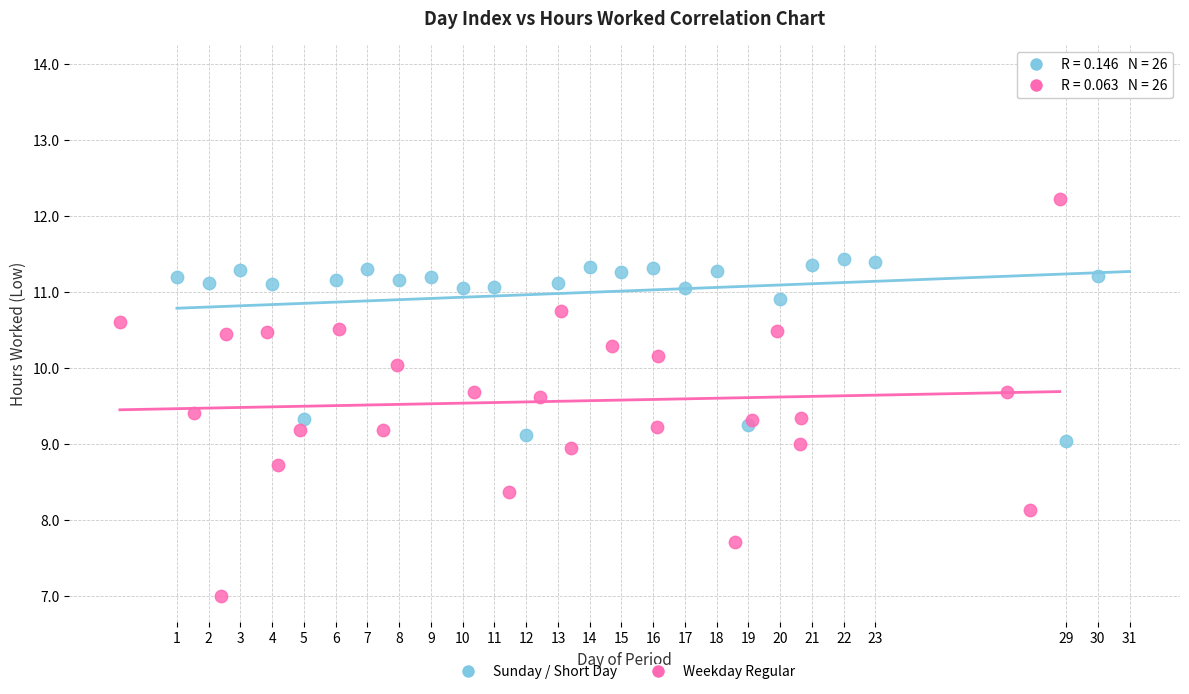

What are all the series names shown in the legend?

Sunday / Short Day, Weekday Regular